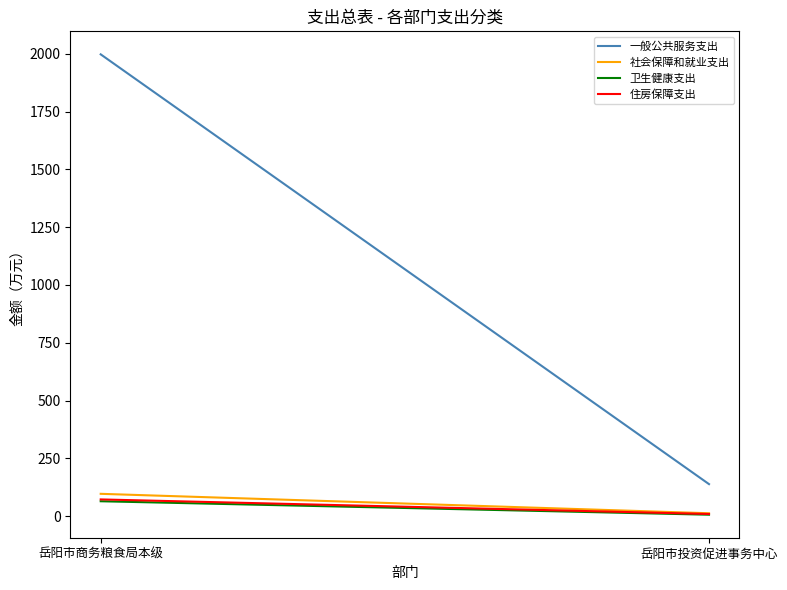

How many data points does each series have?

2